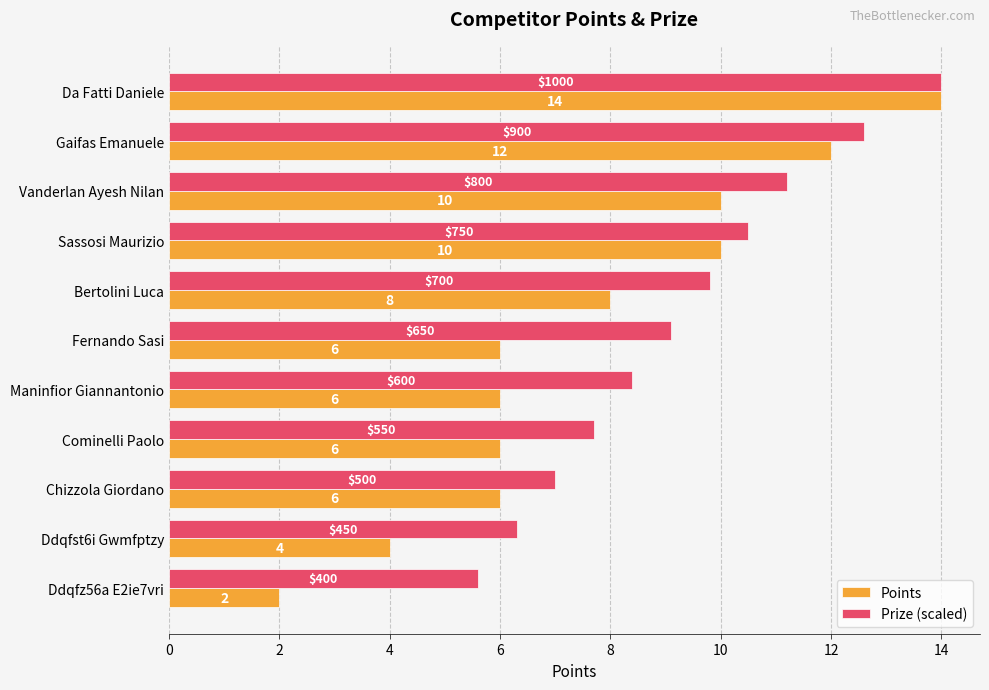

At which category is the sum across all series the highest?

Da Fatti Daniele